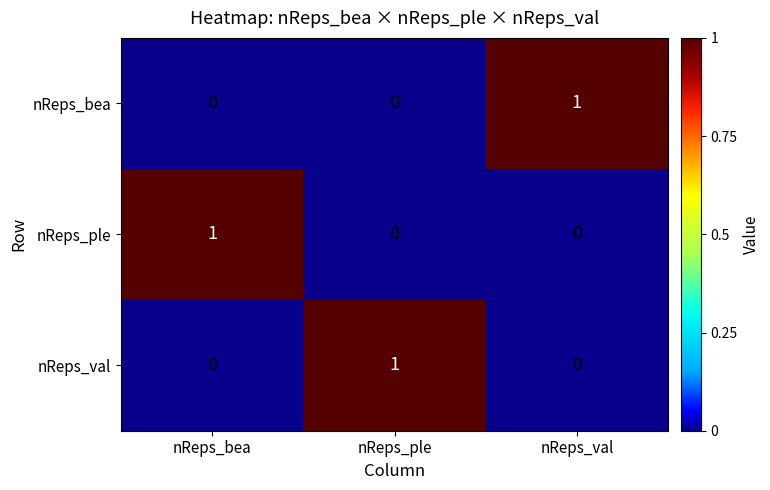

Reading right to left, what are all the values shown in this chart?

nReps_bea: 1	0	0
nReps_ple: 0	0	1
nReps_val: 0	1	0